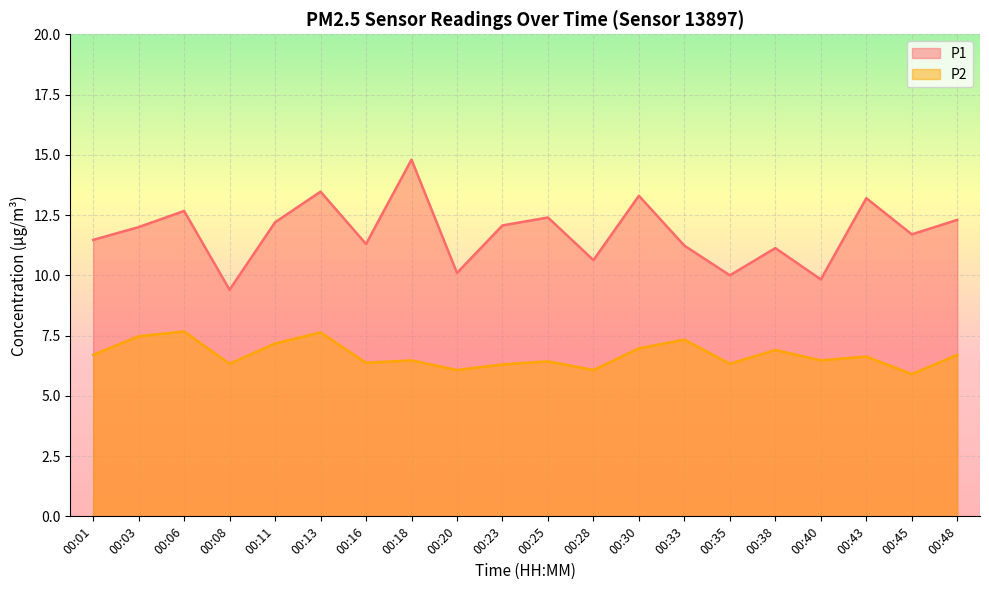

The P2 series shows 6.4 at 00:16. True or false?

True